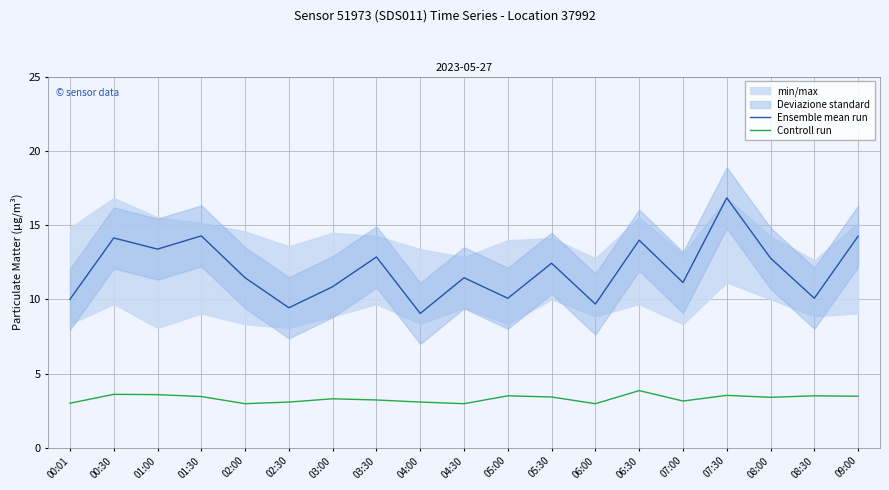

List the series in order of their peak value, lowest first.

Controll run, Ensemble mean run